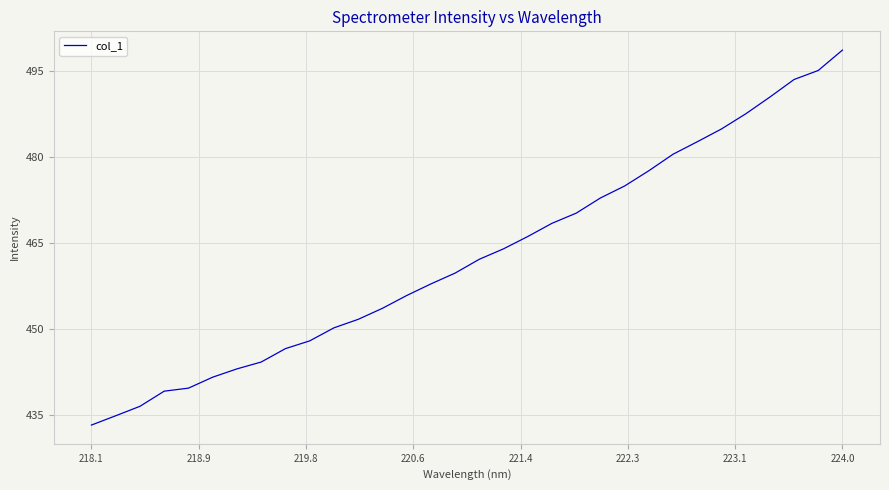

What is the difference between the maximum and minimum values?

65.6